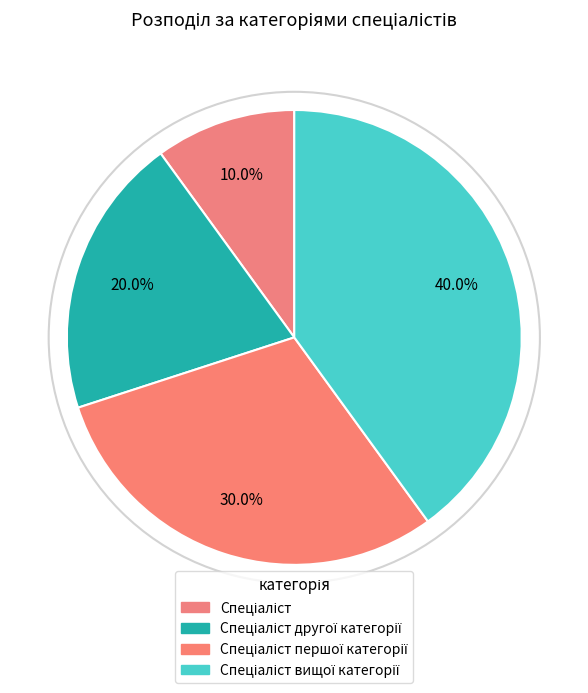

Which category has the smallest portion of the pie?

Спеціаліст